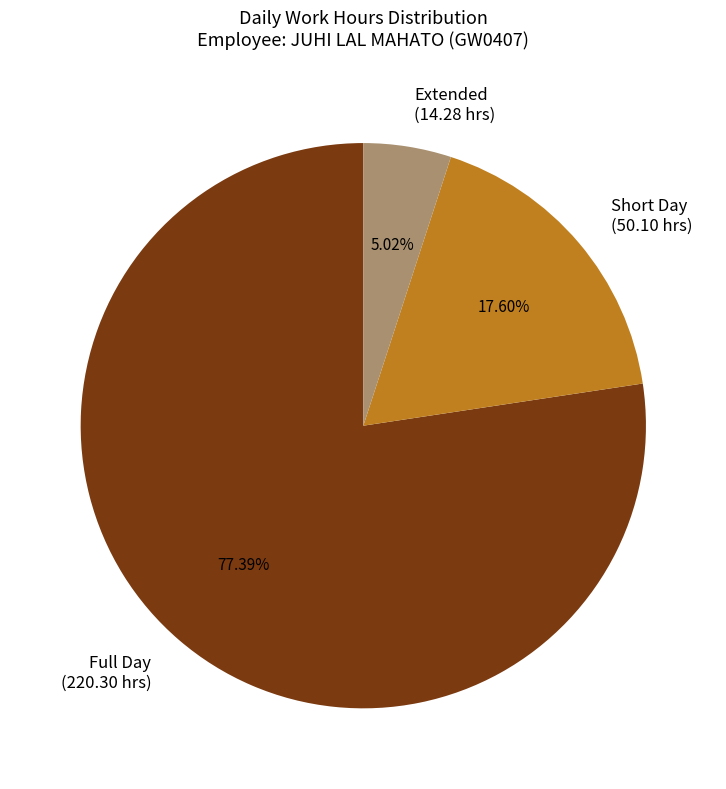

Does Full Day (220.30 hrs) represent more than half of the total?

Yes